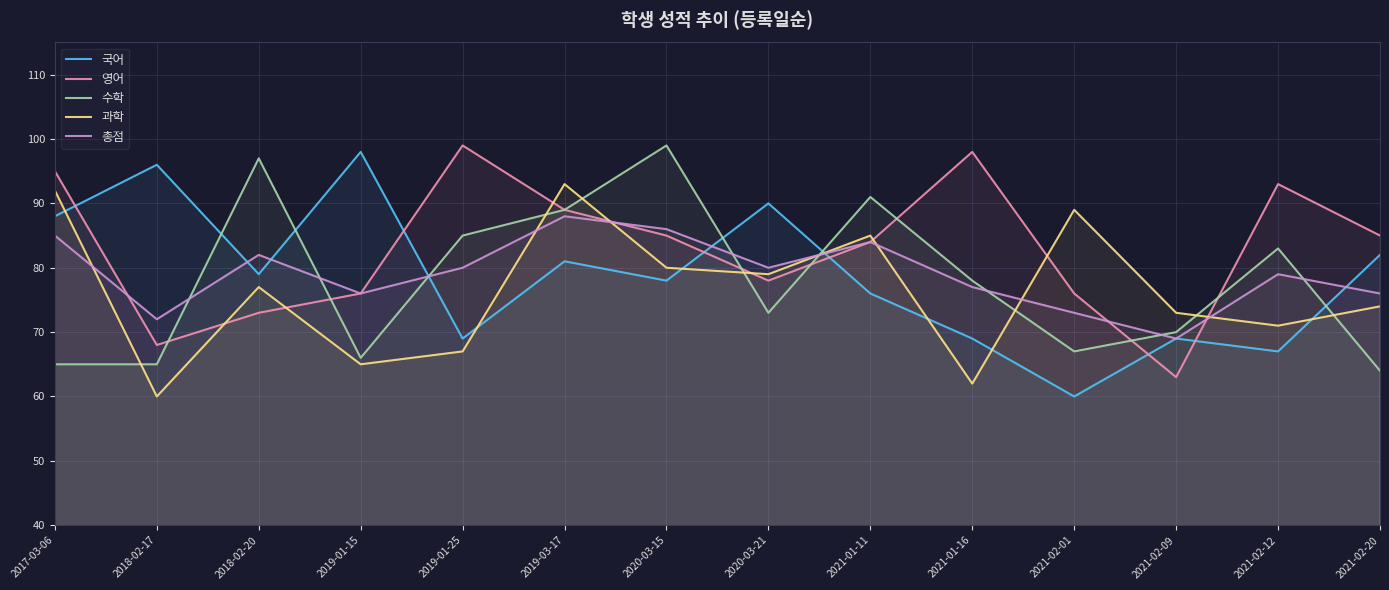

What is the difference between the second highest and minimum values in the 수학 series?

33